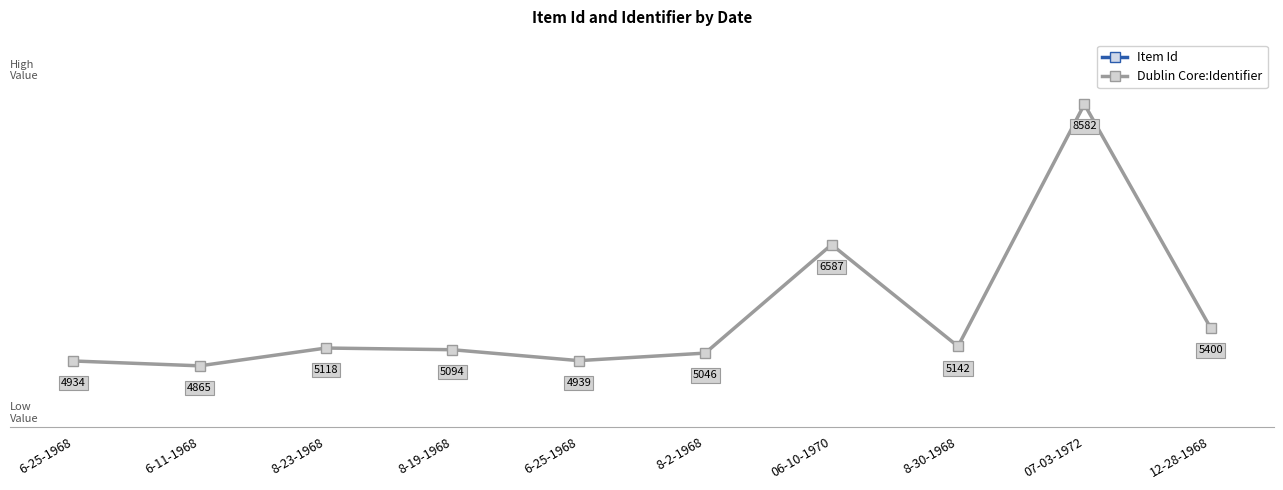

How many values in the Dublin Core:Identifier series exceed 5118?

4